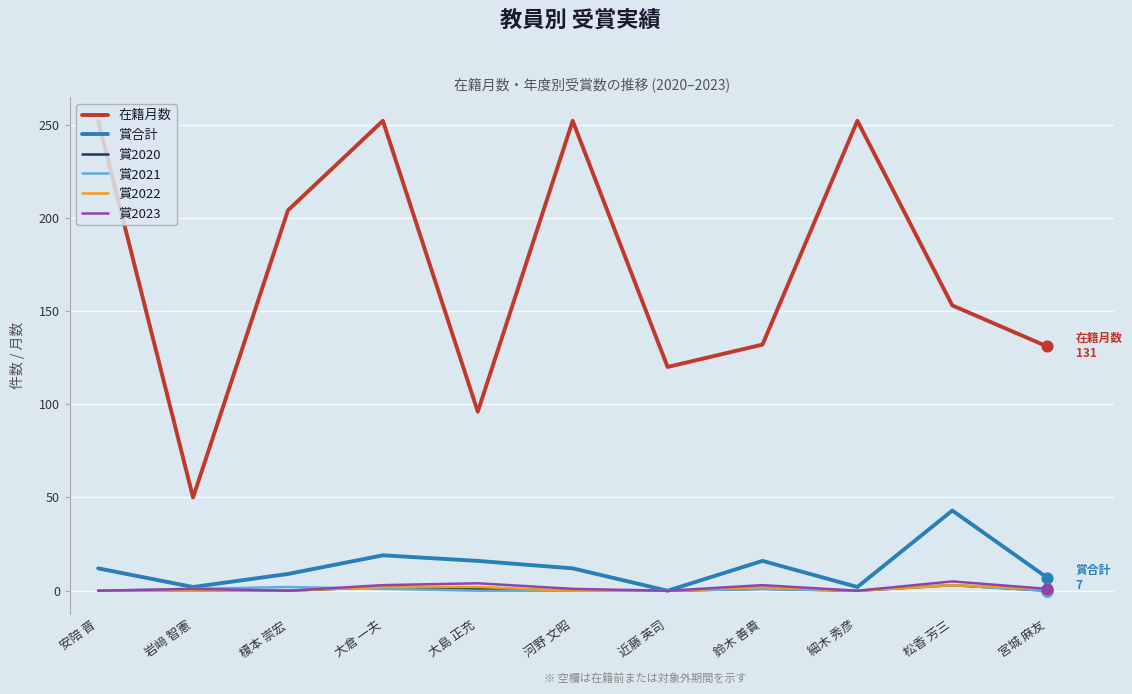

Which series has the largest total across all categories?

在籍月数